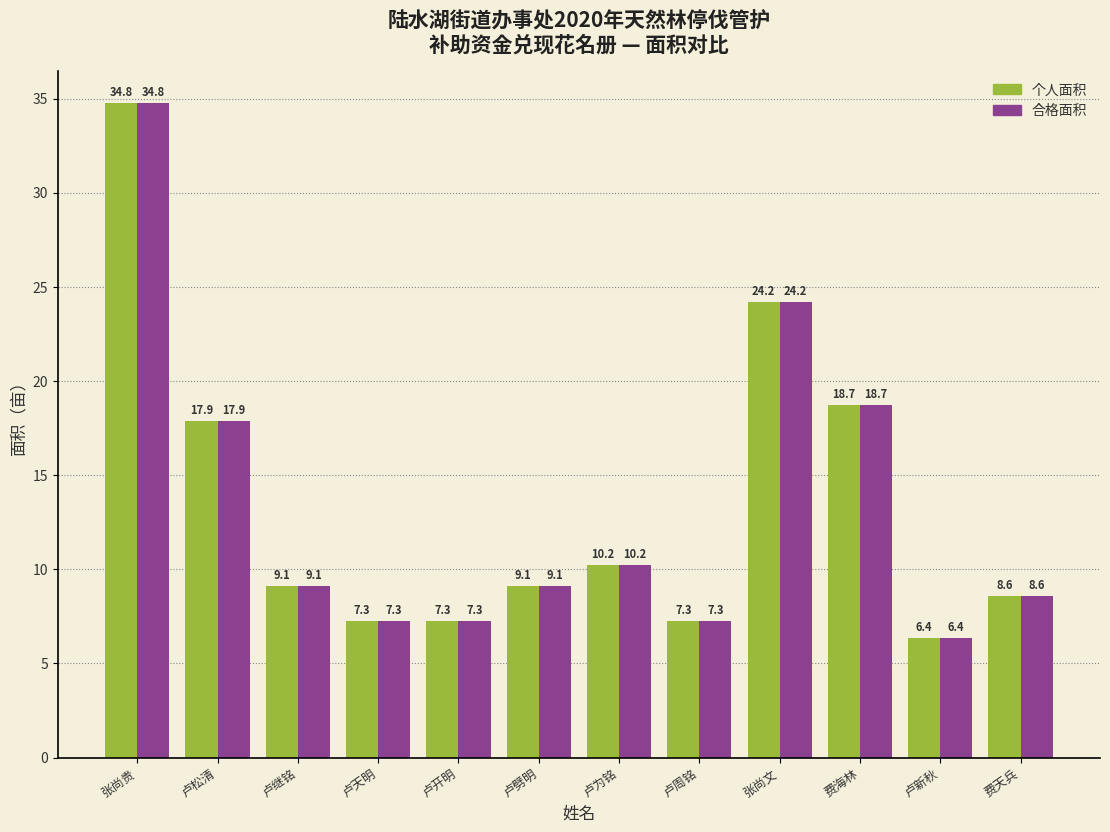

True or false: 个人面积 has a value of 6.4 at 卢新秋.

True